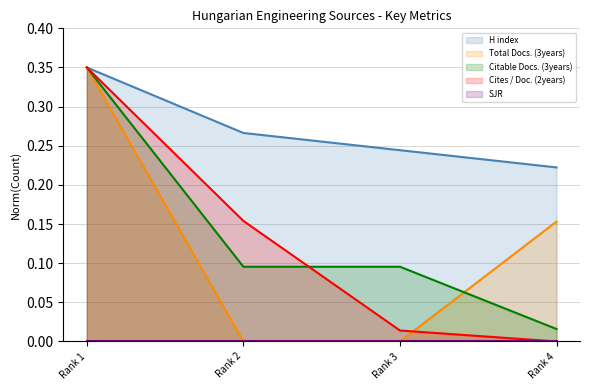

True or false: H index has more than 0 points higher than both neighbors.

False